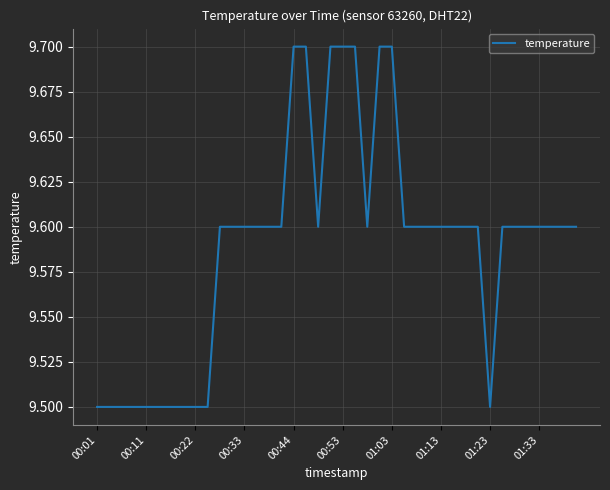

What is the maximum value shown in the chart?

9.7